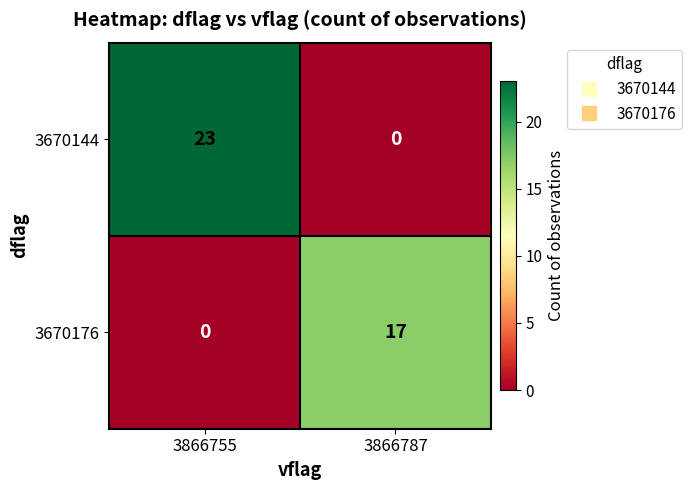

Which series has the largest total across all categories?

3670144